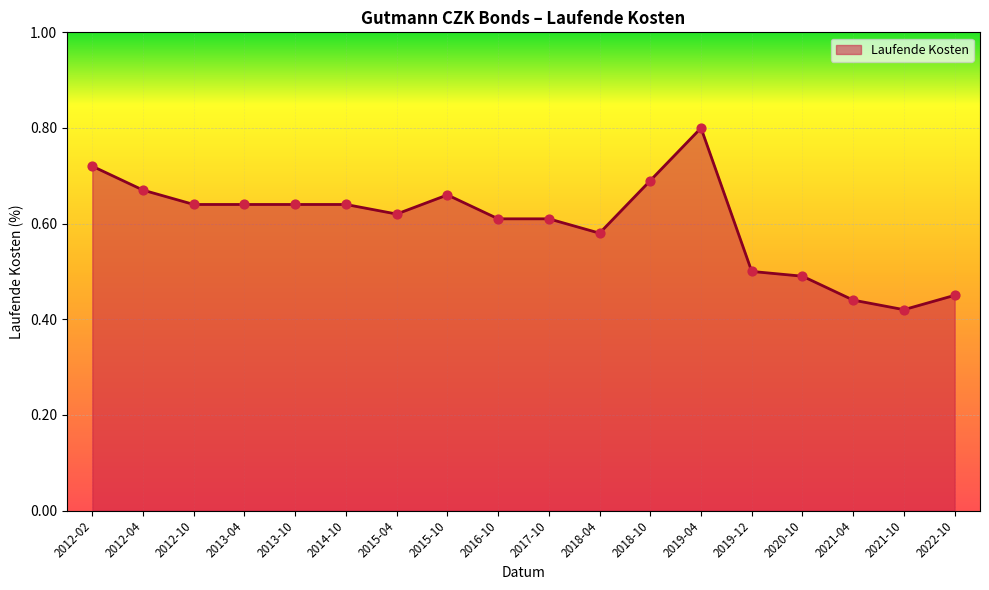

What is the change in value from 2012-02 to 2016-10?

-0.1